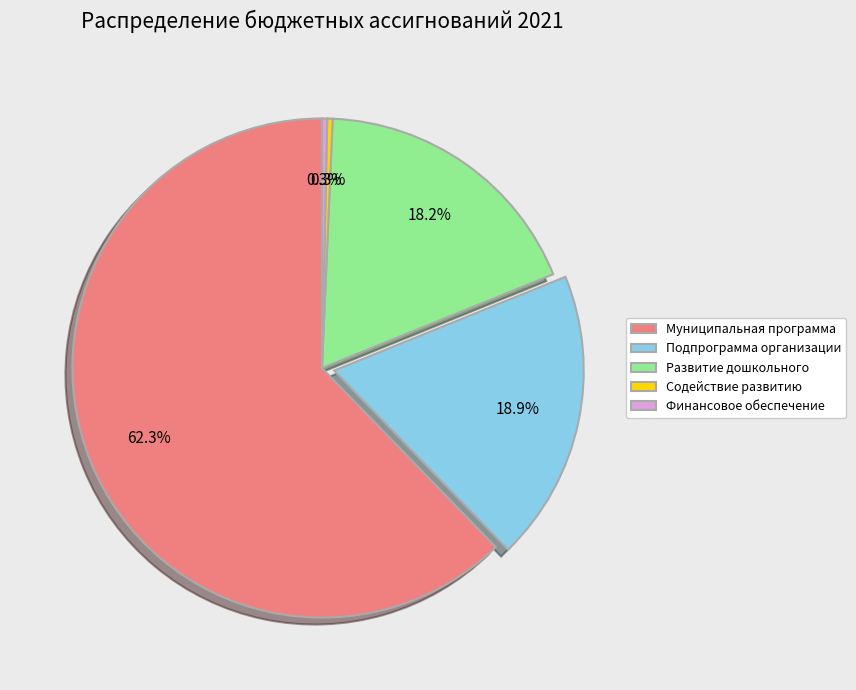

To the nearest percent, what is the average slice percentage?

20%